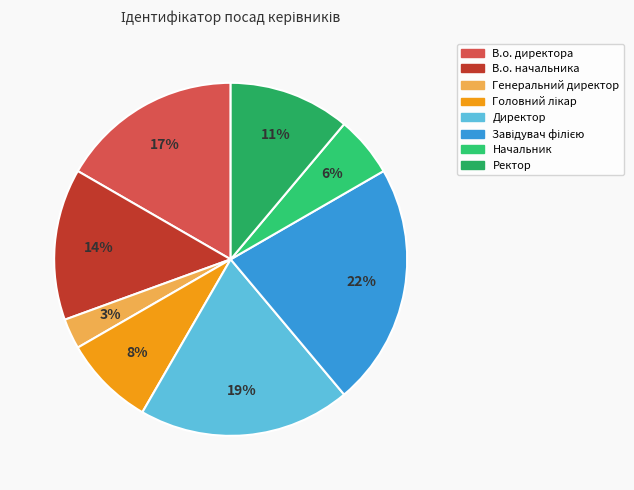

To the nearest percent, what percentage of the pie is Головний лікар?

8%